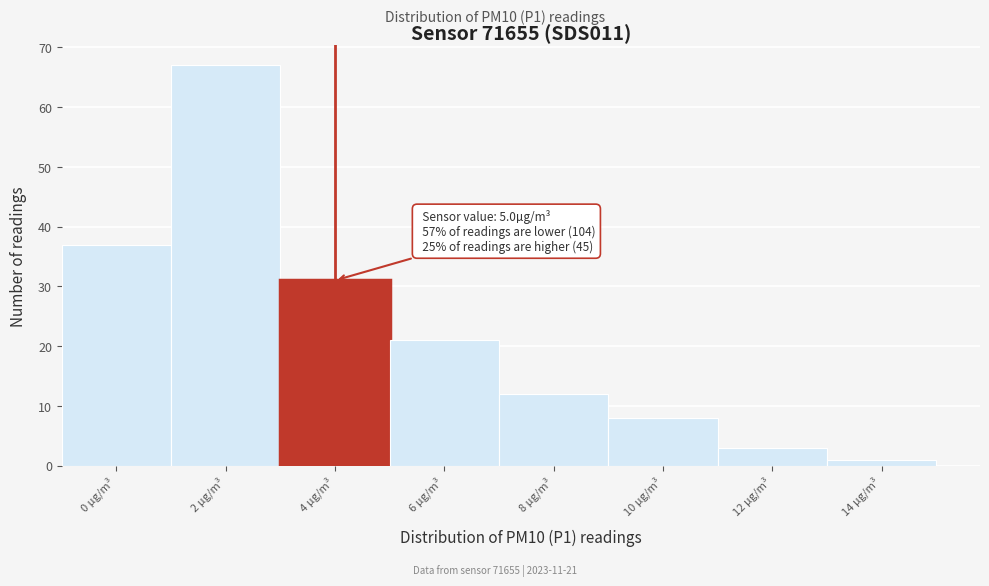

Reading left to right, transcribe all the data shown in this chart.

37	67	31	21	12	8	3	1